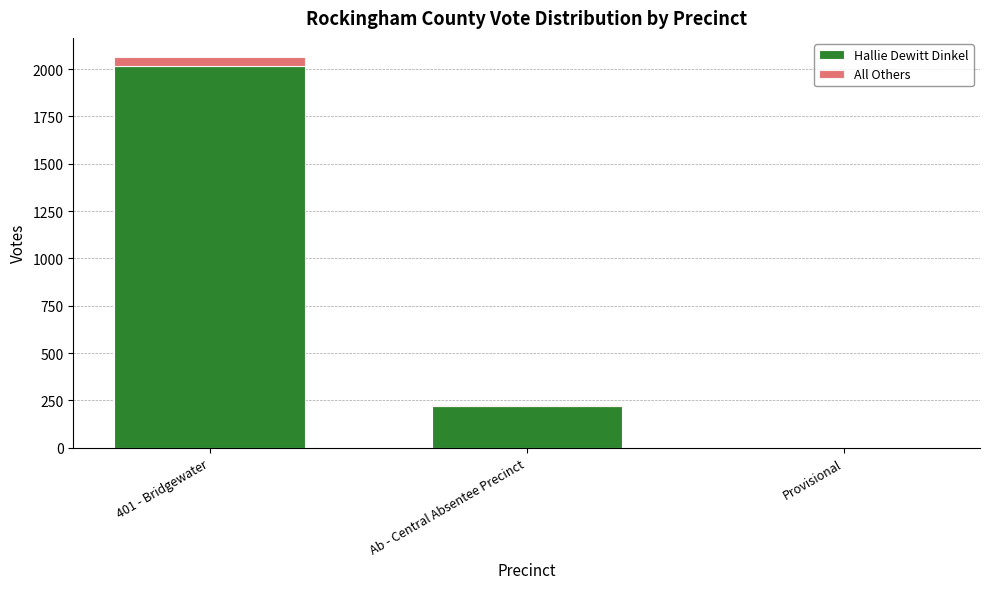

True or false: Hallie Dewitt Dinkel has a value of 2019 at 401 - Bridgewater.

True